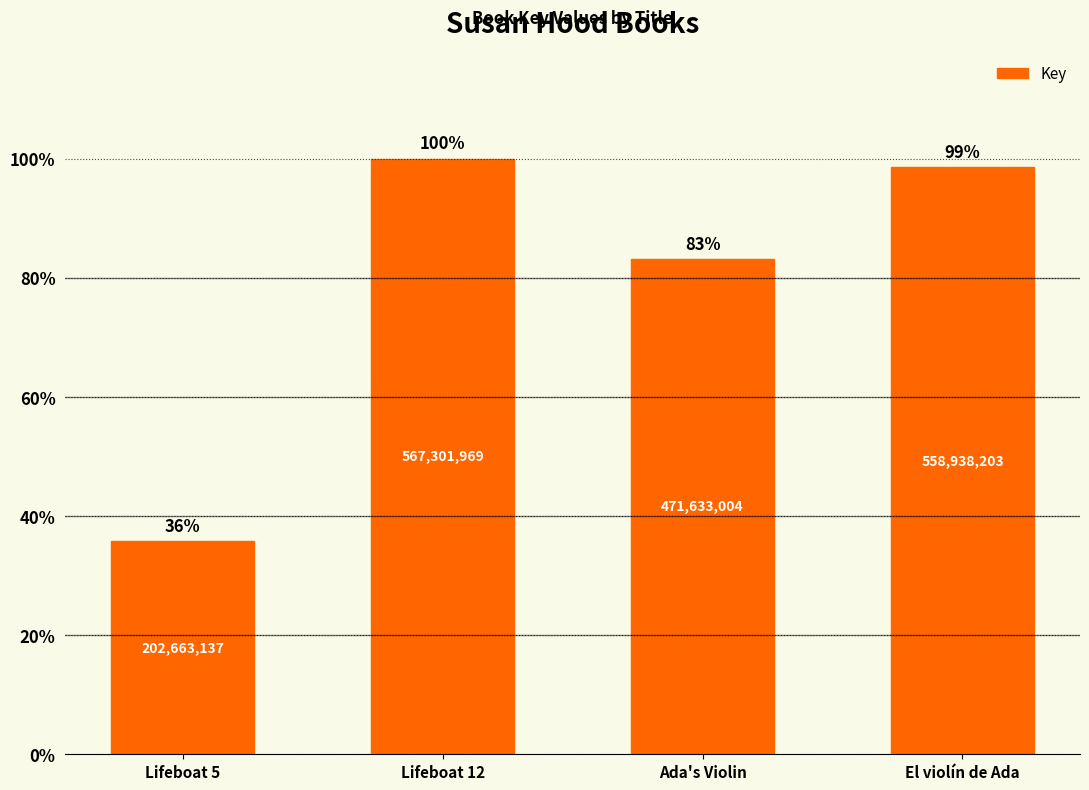

Are the bars horizontal?

No